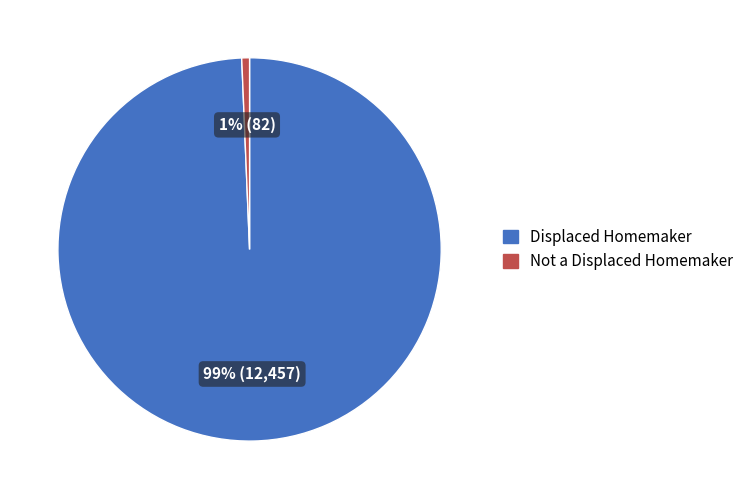

Is it true that Displaced Homemaker is 99% of the pie?

True